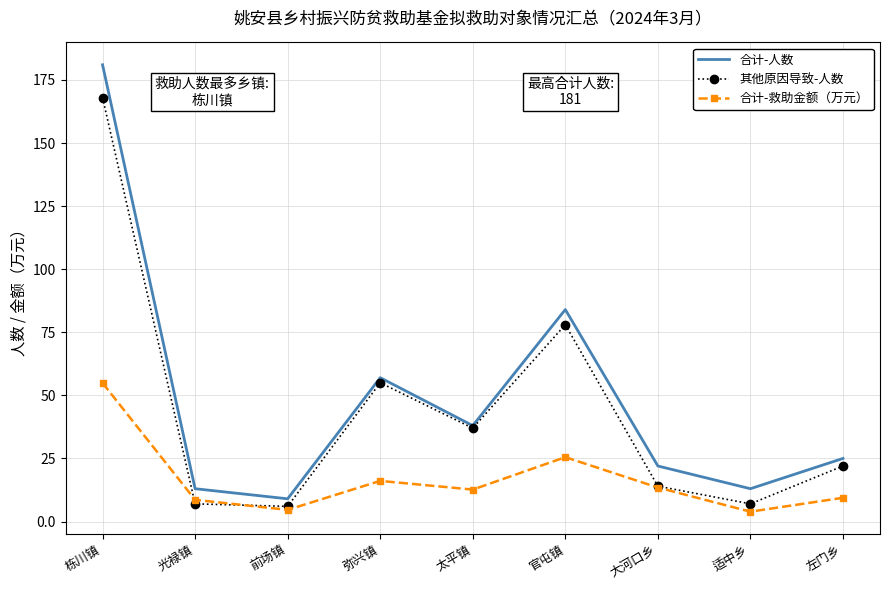

True or false: 合计-人数 and 合计-救助金额（万元） cross at least once.

False